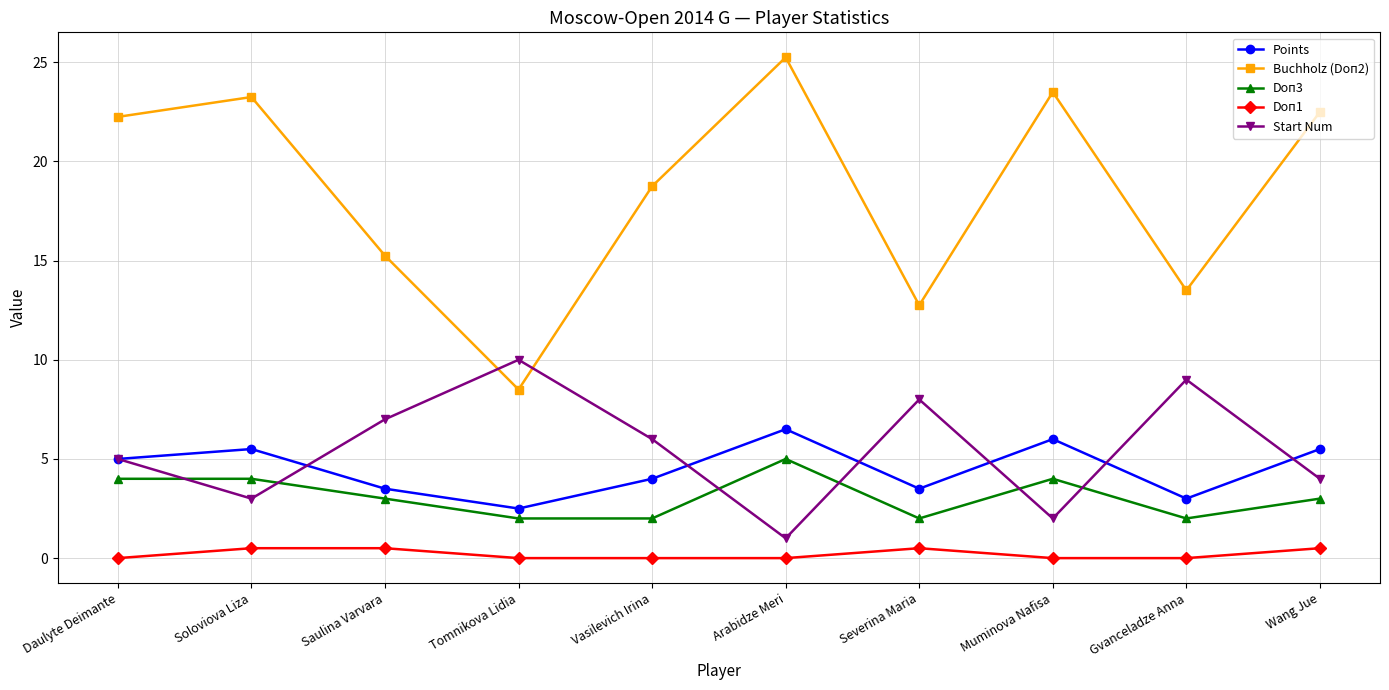

What is the spread (max minus min) of values at Muminova Nafisa?

23.5